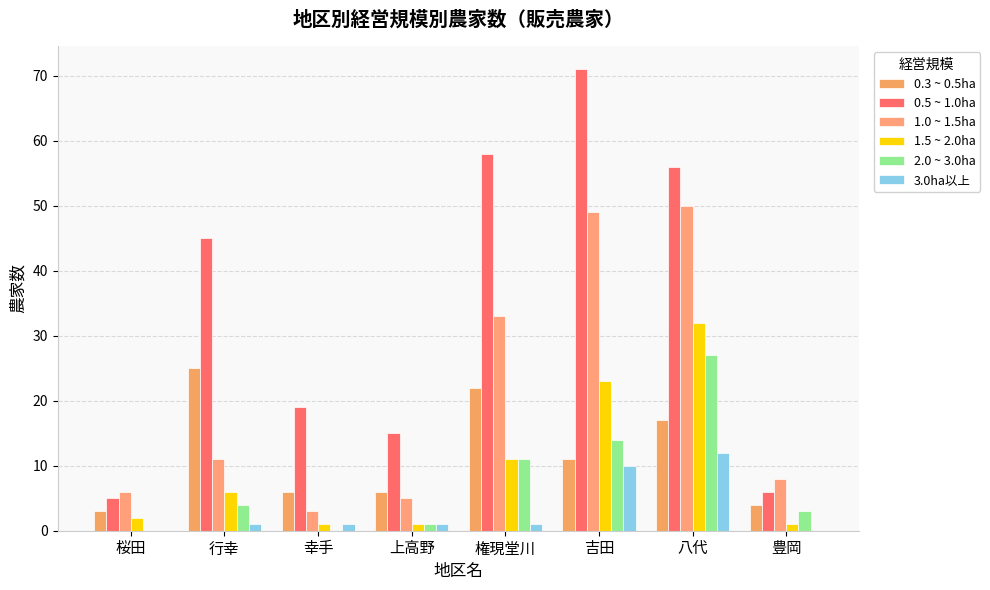

What is the value of the 1.5 ~ 2.0ha bar at the 7th from the left?

32